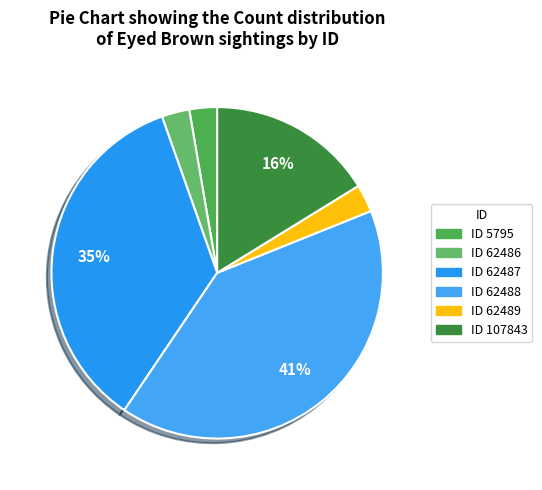

Count the number of slices in the pie.

6